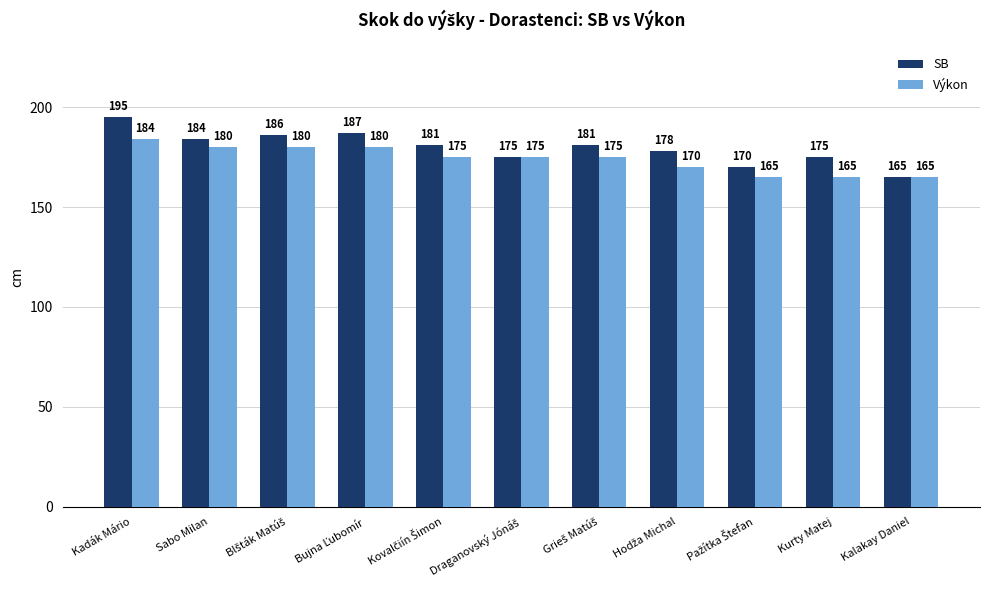

What is the total value across all series at Kurty Matej?

340